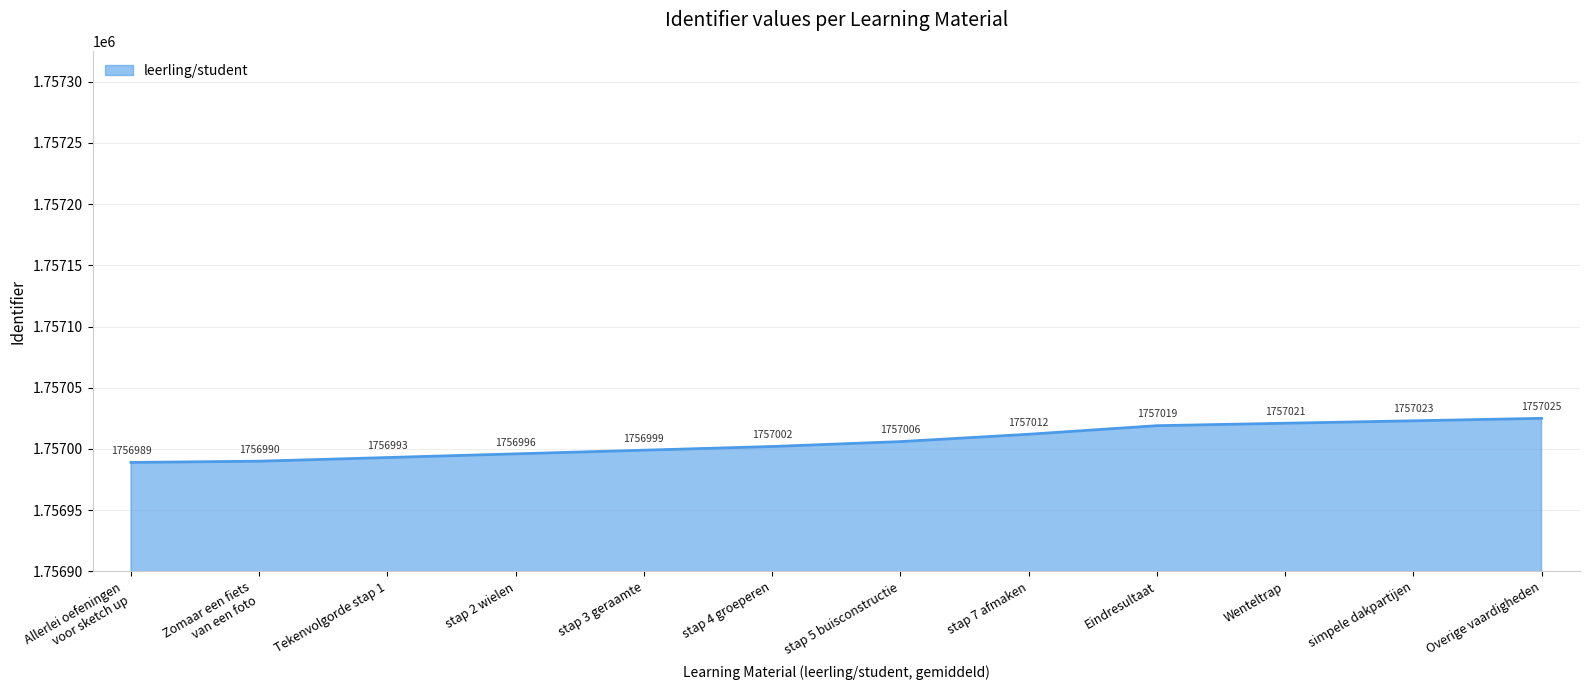

List the labels in order of value, smallest first.

Allerlei oefeningen
voor sketch up, Zomaar een fiets
van een foto, Tekenvolgorde stap 1, stap 2 wielen, stap 3 geraamte, stap 4 groeperen, stap 5 buisconstructie, stap 7 afmaken, Eindresultaat, Wenteltrap, simpele dakpartijen, Overige vaardigheden